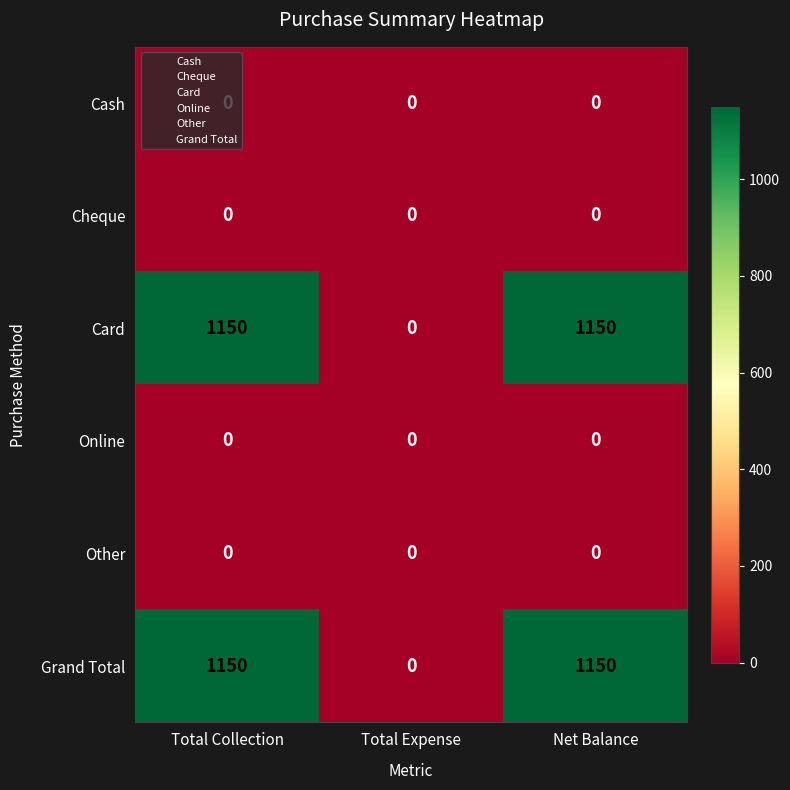

Read the Card value at Net Balance, to the nearest 100.

1200